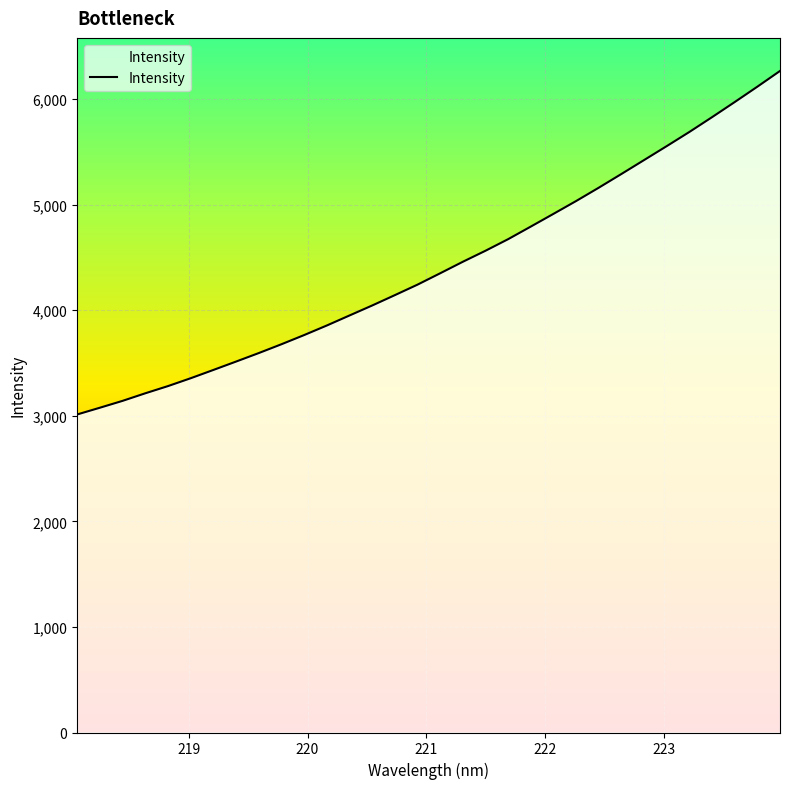

How many values exceed 4349?

16